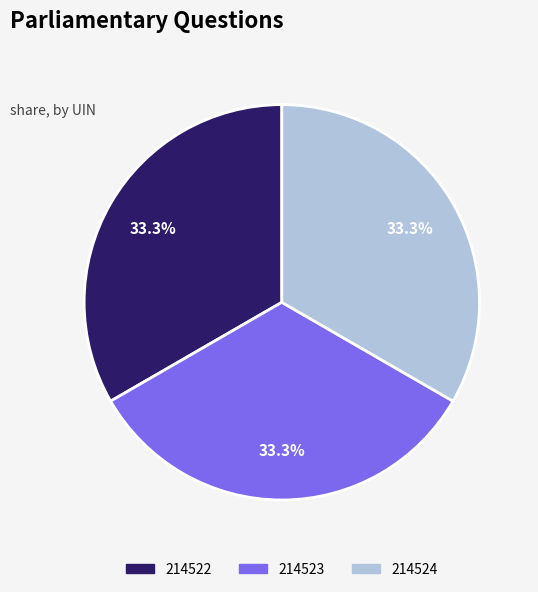

What percentage is the 214522 slice, to the nearest percent?

33%